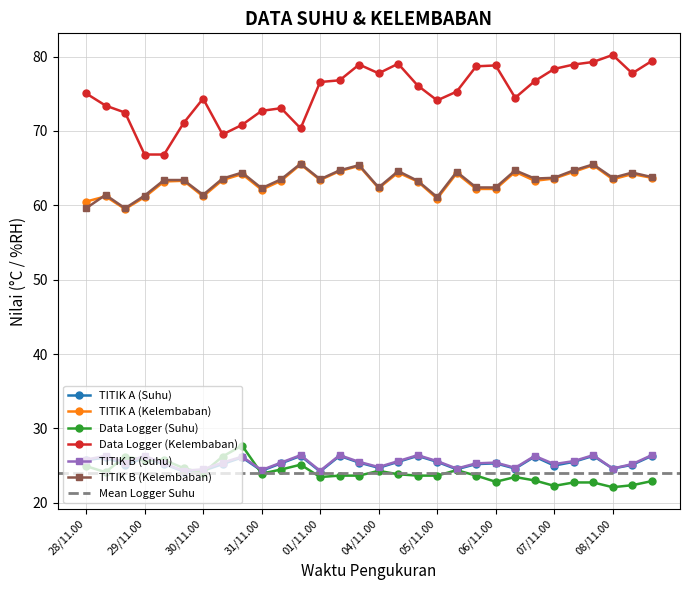

Which series has the widest spread of values?

Data Logger (Kelembaban)